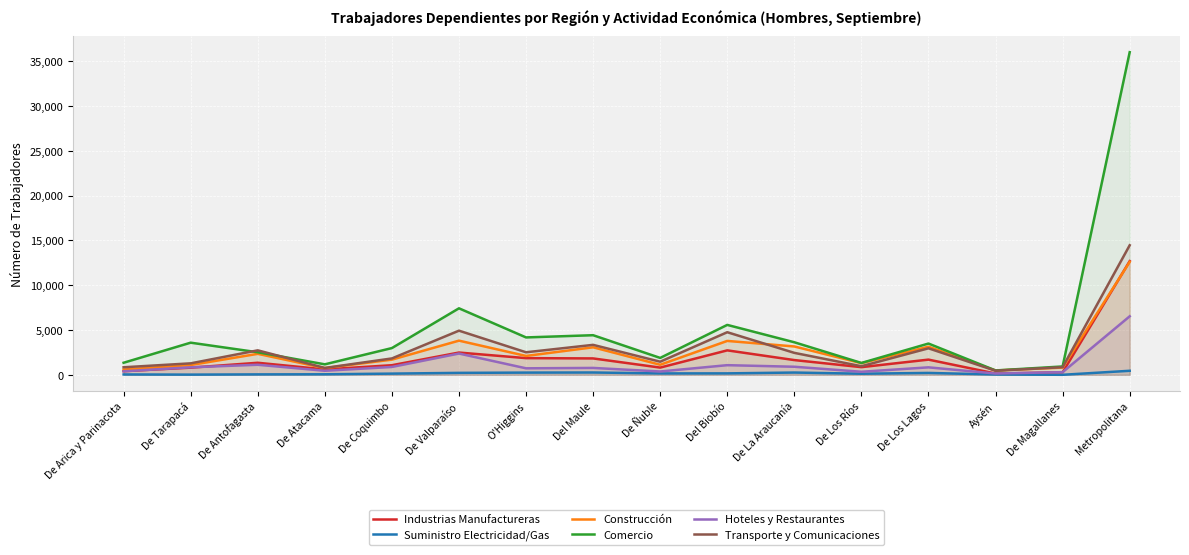

Which category has the lowest value across all series?

De Magallanes